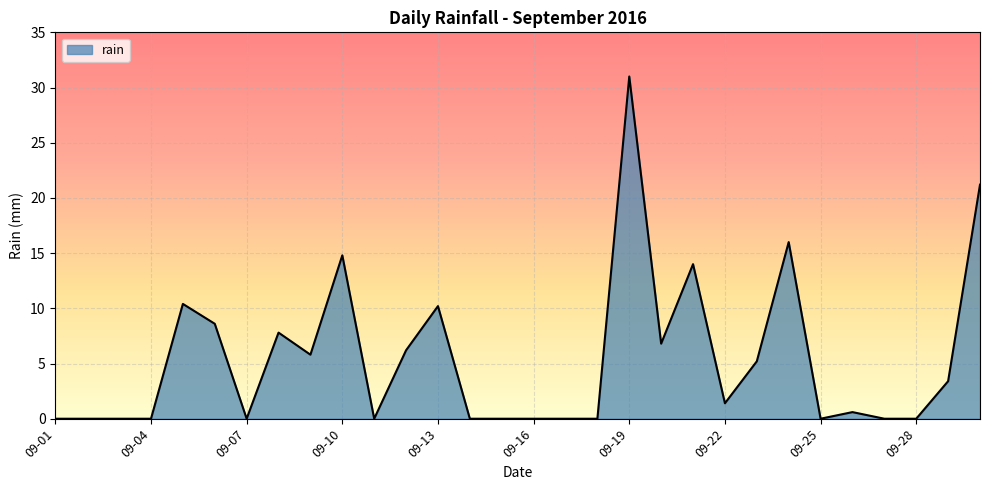

What is the difference between the second highest and minimum values?

21.2